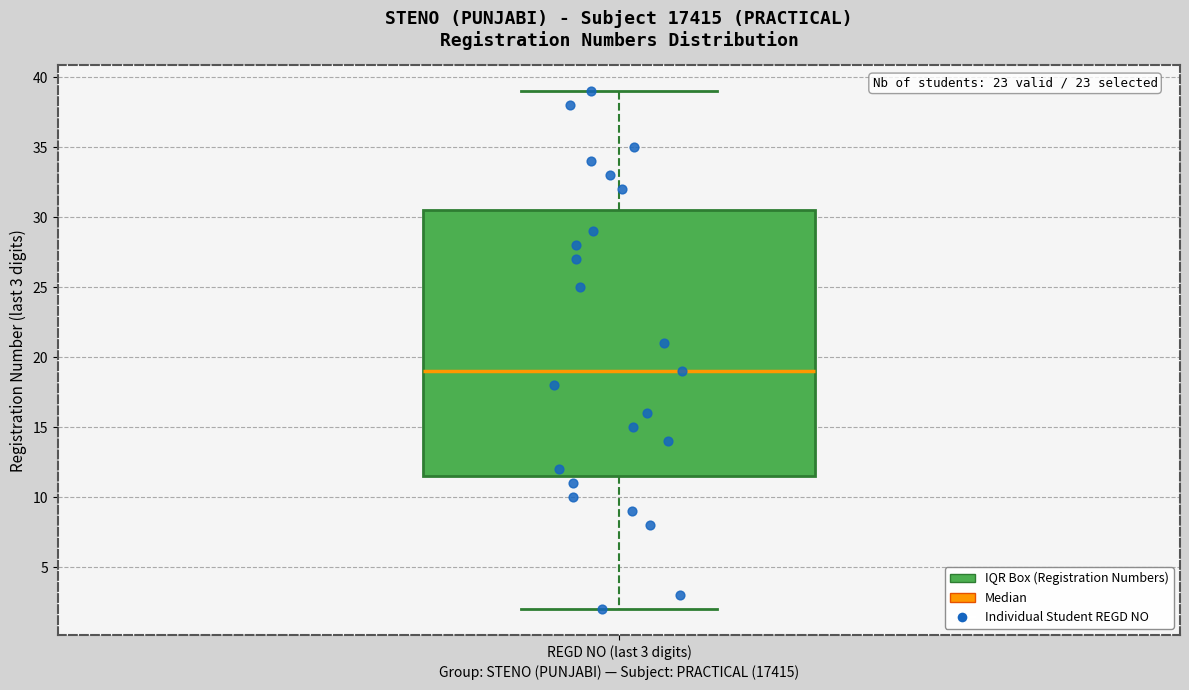

Read this box plot against the y-axis: the position of the median line, the range covered by the box, and the ends of both whiskers. The values are not printed on the chart, so give them approximately, as read against the axis.

median 19.0, box 11.5 to 30.5, whiskers 2.0 to 39.0